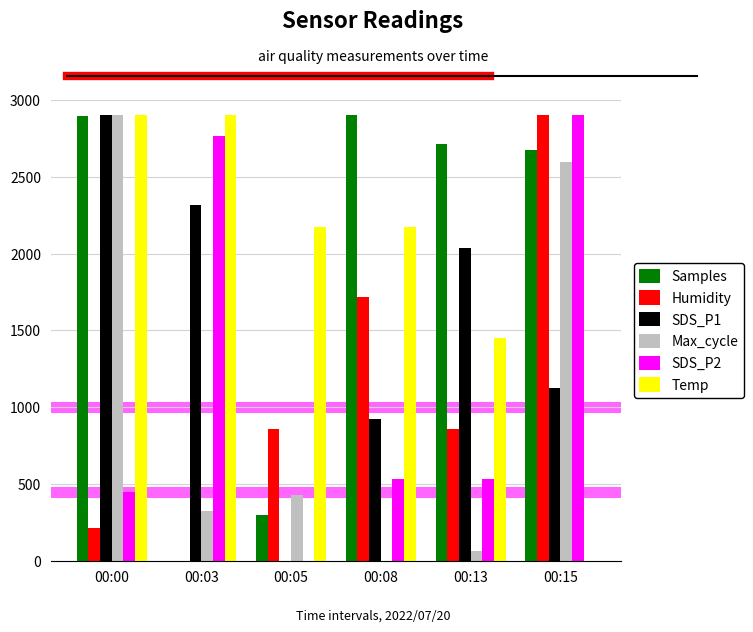

How many values in SDS_P2 are above zero?

5